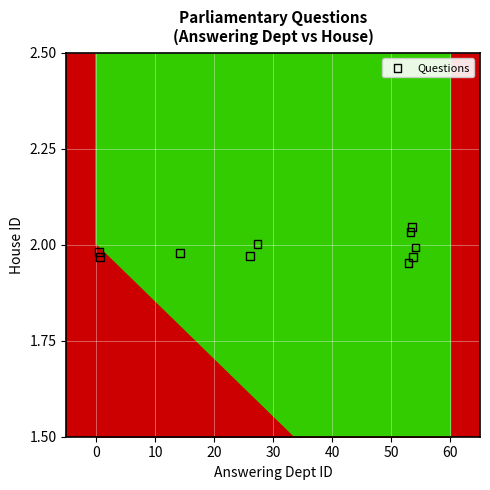

What is the range of X values (max minus min)?

53.5